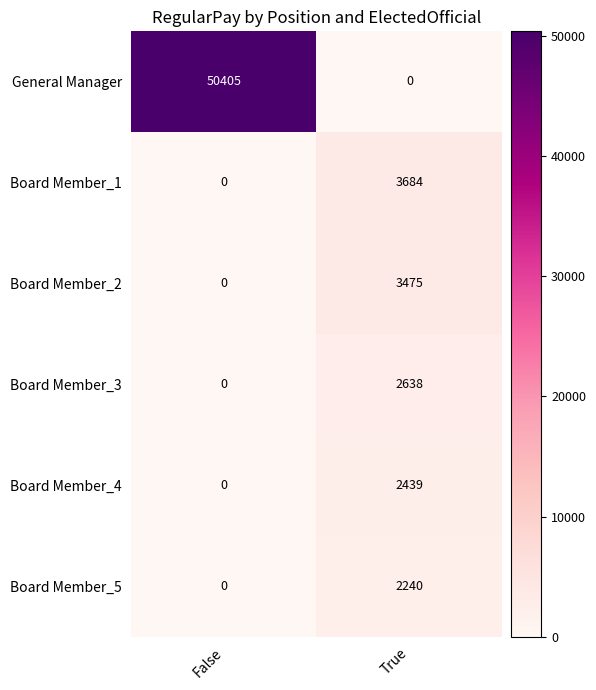

Which series has the widest spread of values?

General Manager